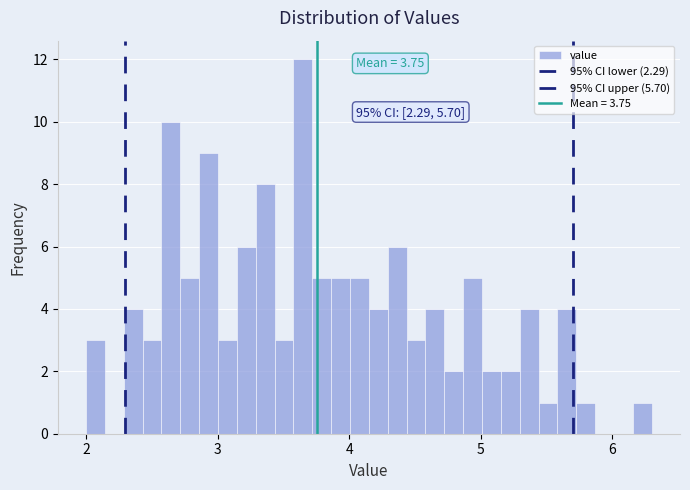

Around what value on the x-axis is the tallest bar? Give the approximate position of its centre, as read against the axis.

3.6